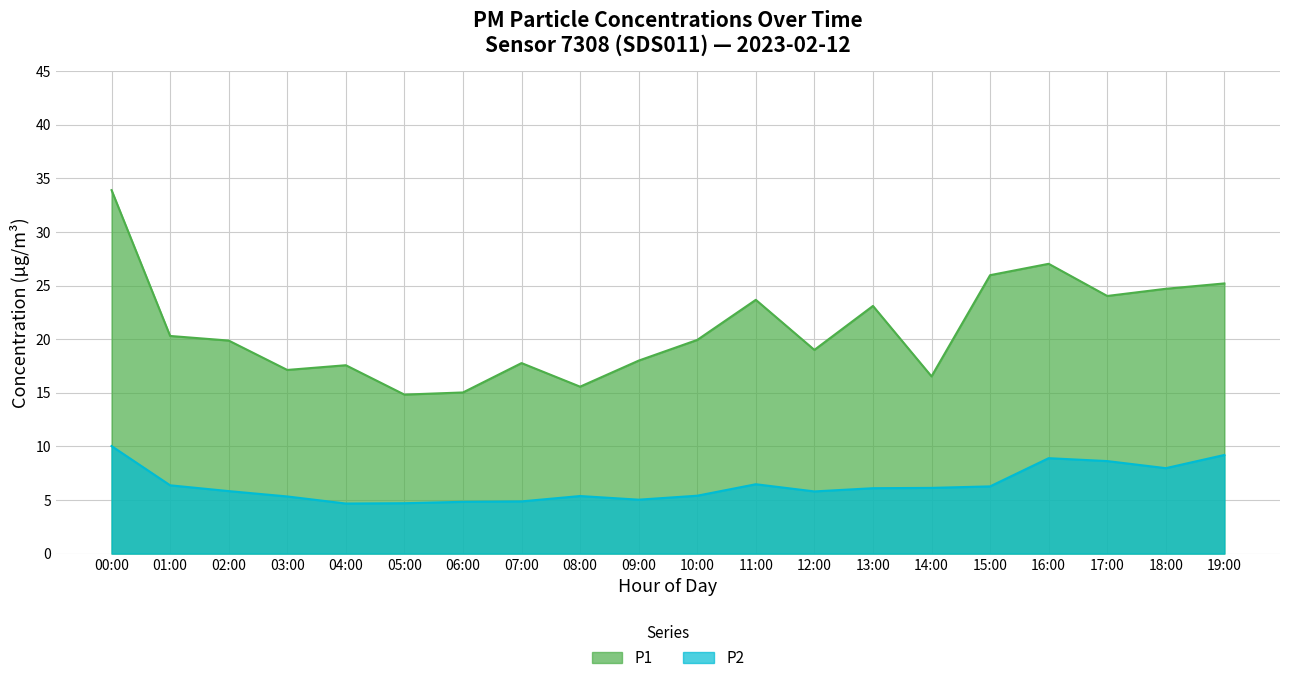

At 16:00, list the series in order from largest to smallest.

P1, P2